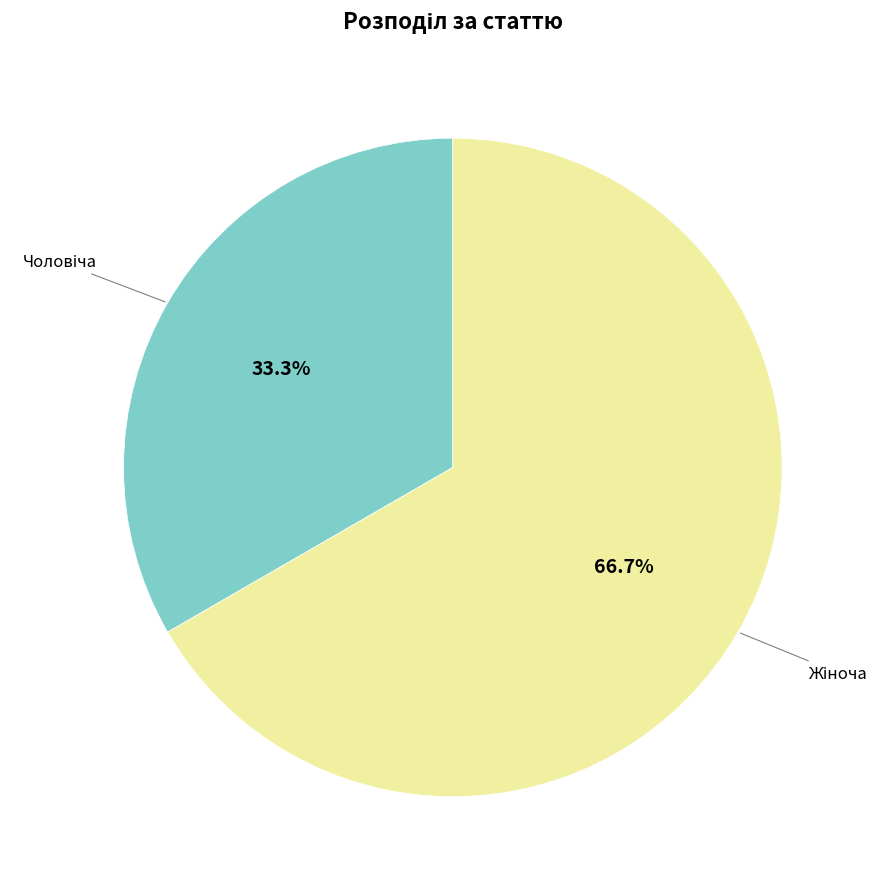

Is there a majority slice in this chart?

Yes